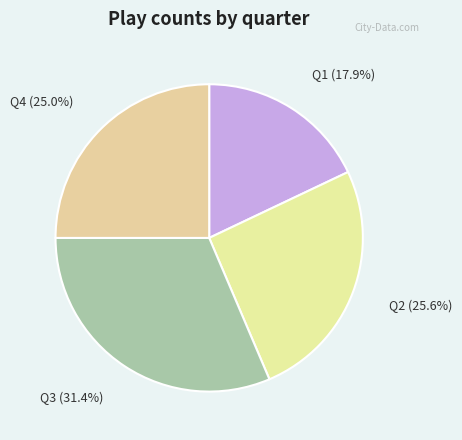

How much of the chart is everything except Q3?

68.6%